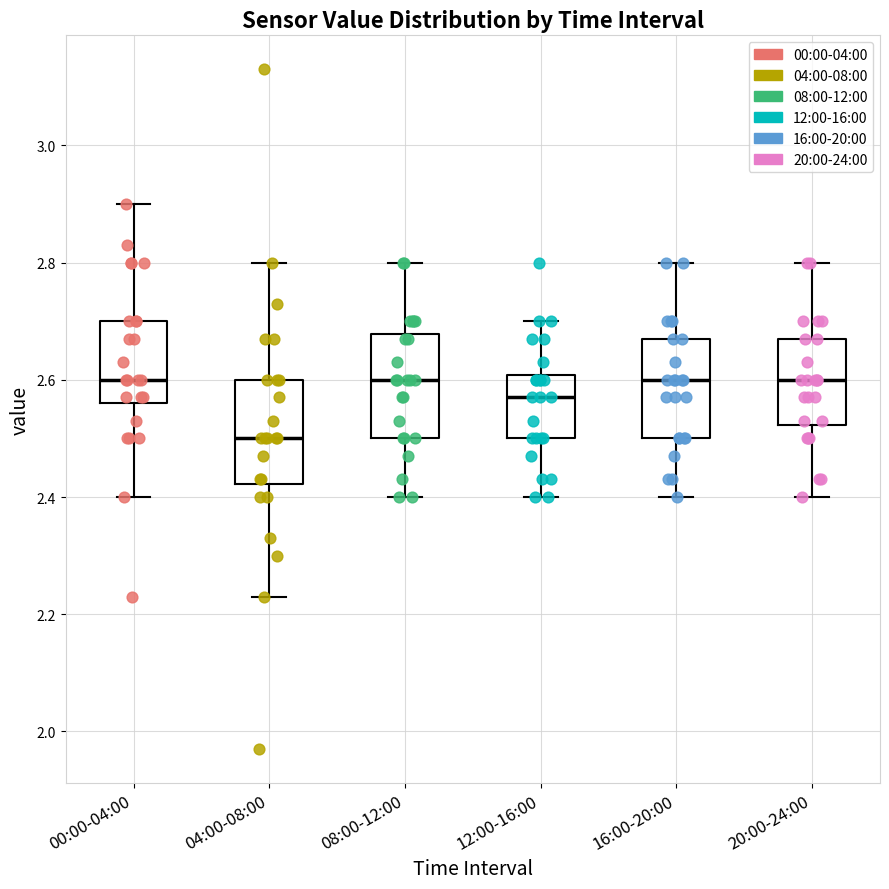

Reading left to right, read every box against the y-axis: the position of its median line, the range the box covers, and the ends of its whiskers. The values are not printed on the chart, so give them approximately, as read against the axis.

00:00-04:00: median 2.60, box 2.56 to 2.70, whiskers 2.40 to 2.90
04:00-08:00: median 2.50, box 2.42 to 2.60, whiskers 2.24 to 2.80
08:00-12:00: median 2.60, box 2.50 to 2.68, whiskers 2.40 to 2.80
12:00-16:00: median 2.58, box 2.50 to 2.60, whiskers 2.40 to 2.70
16:00-20:00: median 2.60, box 2.50 to 2.68, whiskers 2.40 to 2.80
20:00-24:00: median 2.60, box 2.52 to 2.68, whiskers 2.40 to 2.80